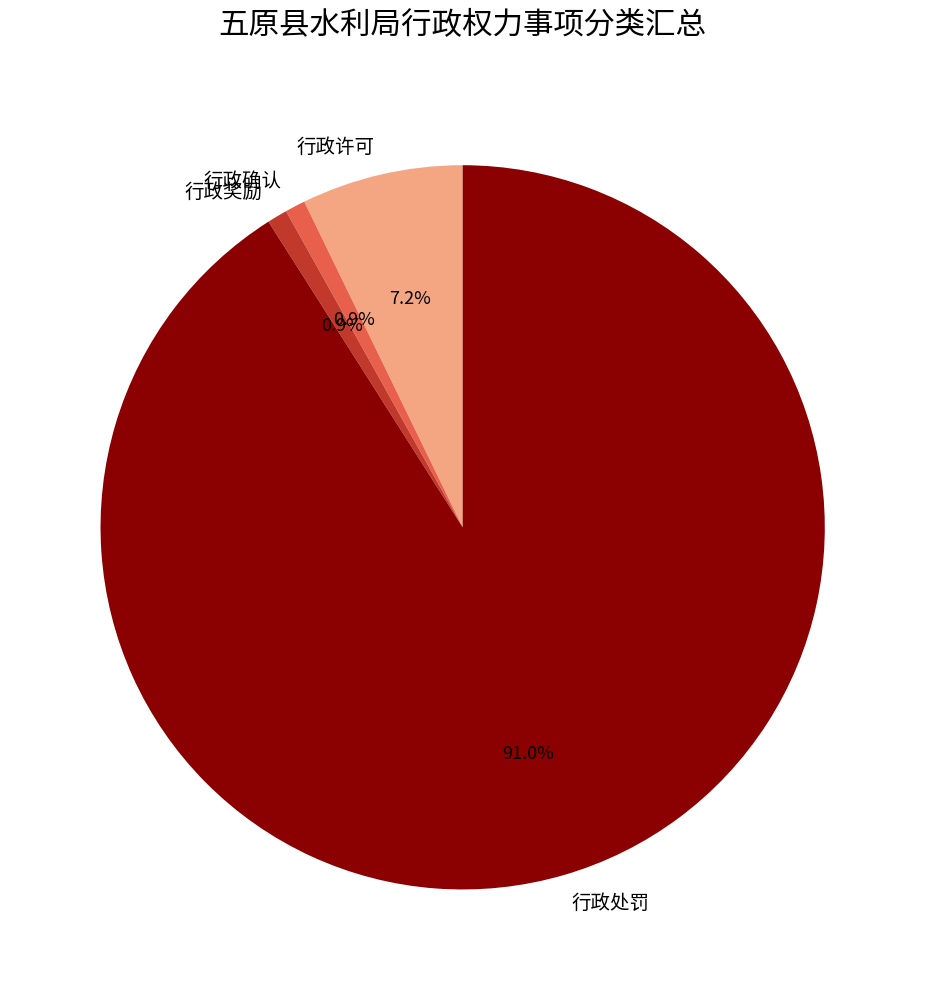

How much of the chart is everything except 行政处罚?

9.0%